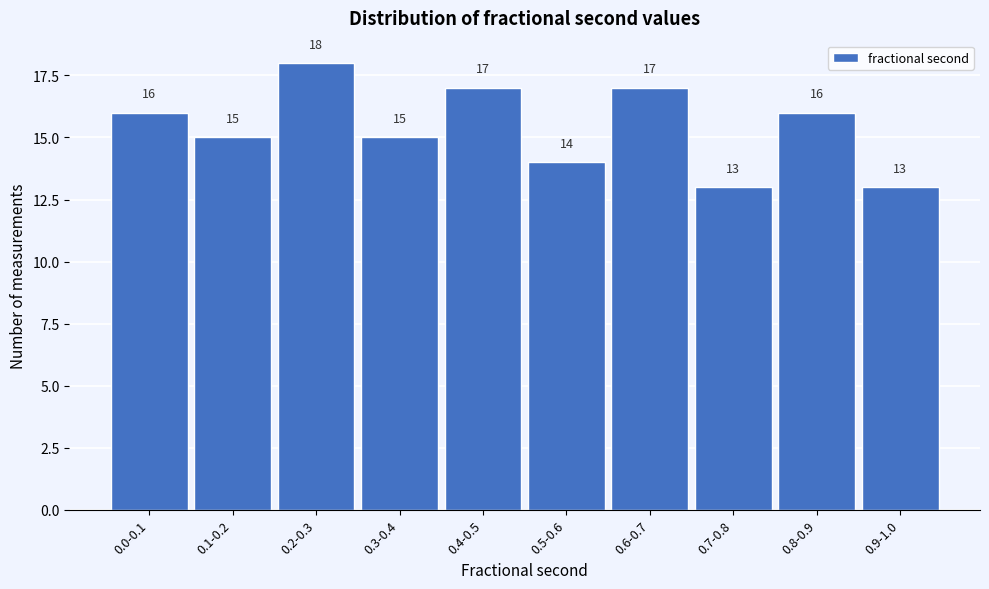

Reading left to right, list all the values displayed in this chart.

0.0-0.1=16	0.1-0.2=15	0.2-0.3=18	0.3-0.4=15	0.4-0.5=17	0.5-0.6=14	0.6-0.7=17	0.7-0.8=13	0.8-0.9=16	0.9-1.0=13